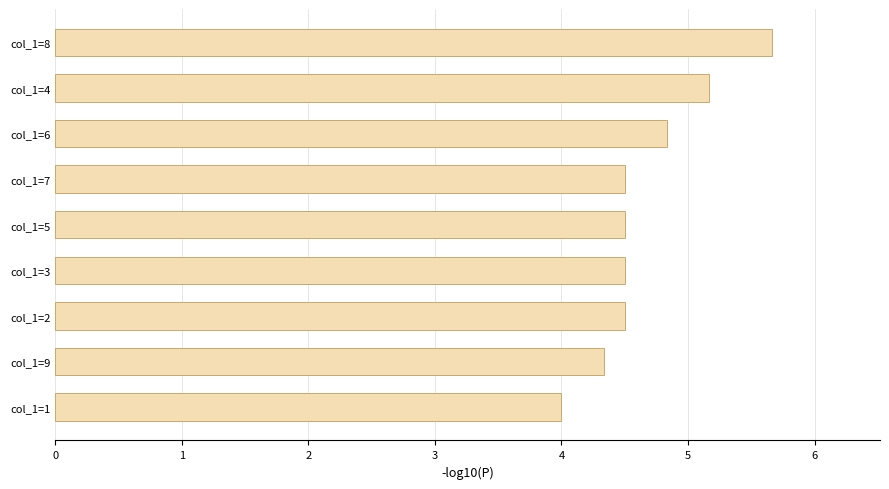

How many bars are there in total?

9